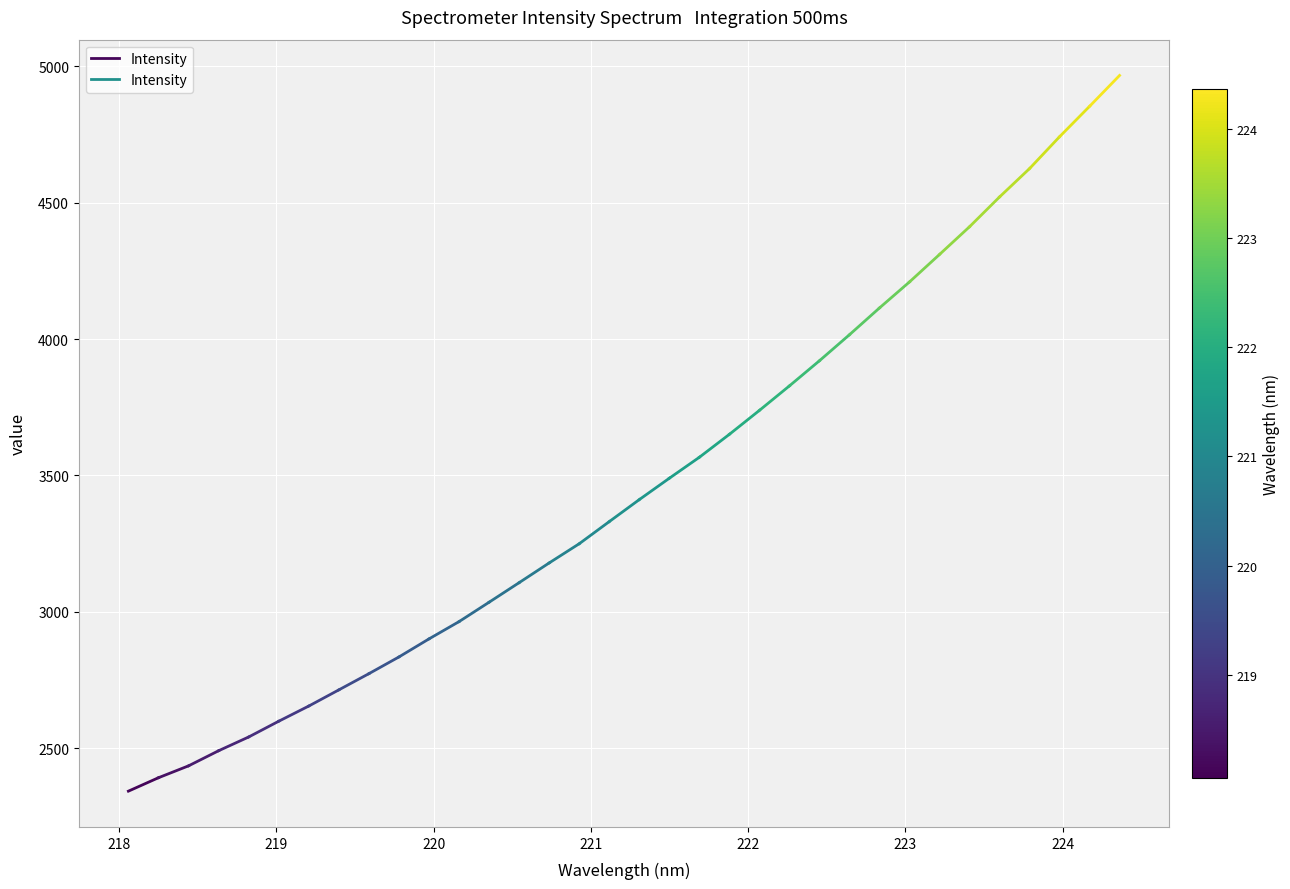

What is the value of the 2nd point from the left?

2391.3